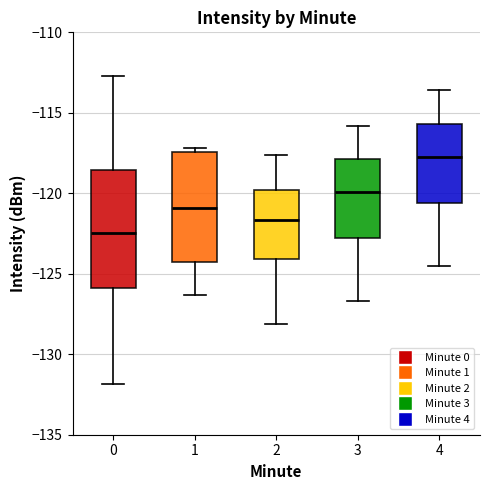

Comparing the boxes themselves (not the whiskers), which one is the tallest?

0